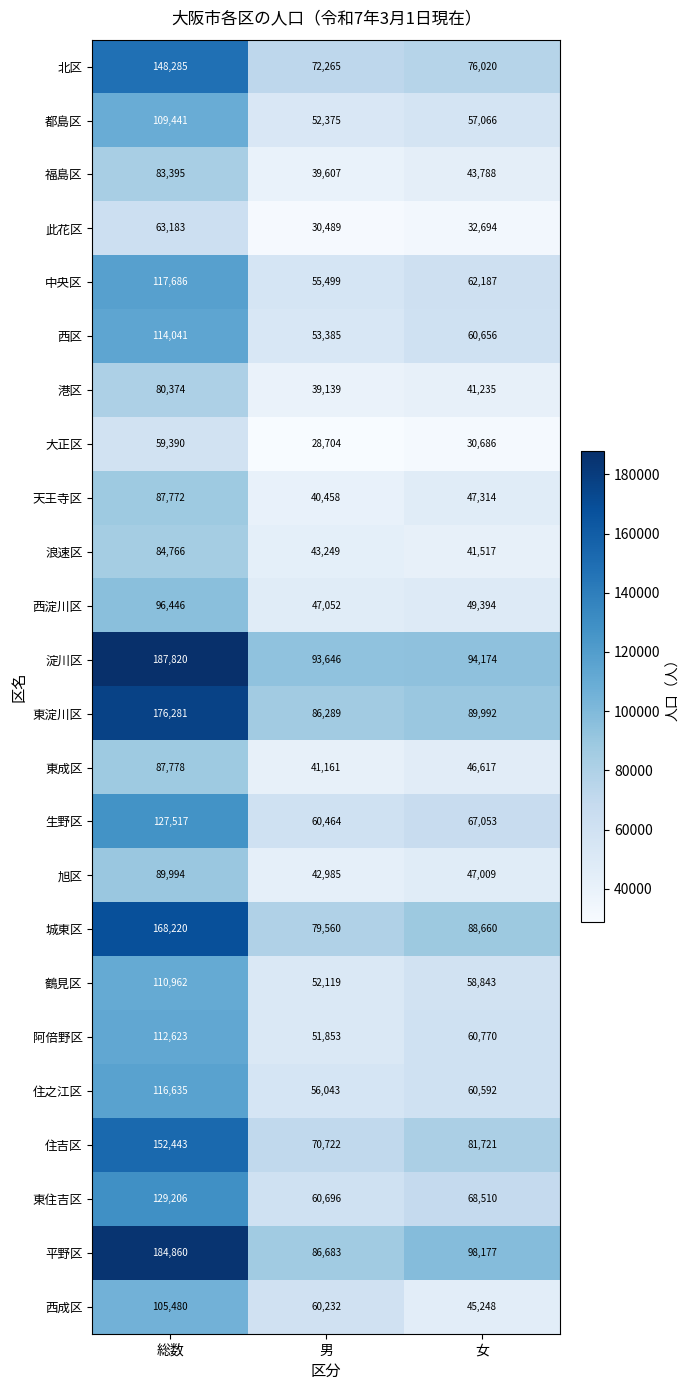

Between 総数 and 女, which series saw the biggest shift?

淀川区